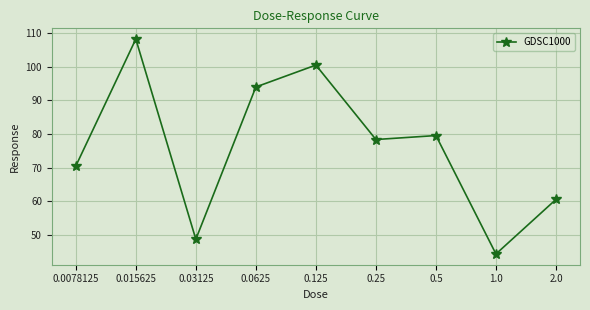

Approximately how many times larger is the value at 0.015625 compared to 0.0078125?

1.5